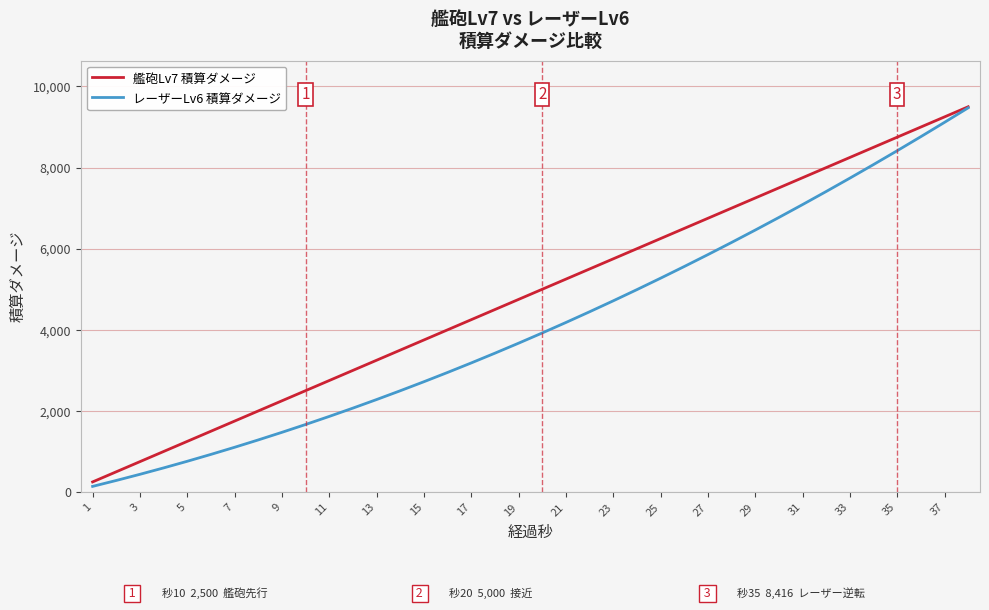

Reading left to right, what are all the values shown in this chart?

艦砲Lv7 積算ダメージ: 250.0	500.0	750.0	1000.0	1250.0	1500.0	1750.0	2000.0	2250.0	2500.0	2750.0	3000.0	3250.0	3500.0	3750.0	4000.0	4250.0	4500.0	4750.0	5000.0	5250.0	5500.0	5750.0	6000.0	6250.0	6500.0	6750.0	7000.0	7250.0	7500.0	7750.0	8000.0	8250.0	8500.0	8750.0	9000.0	9250.0	9500.0
レーザーLv6 積算ダメージ: 140.0	285.9	437.7	595.5	759.1	928.6	1104.1	1285.5	1472.7	1665.9	1864.9	2069.9	2280.9	2497.7	2720.5	2949.1	3183.6	3424.1	3670.5	3922.7	4180.9	4444.9	4714.9	4990.9	5272.7	5560.5	5854.1	6153.6	6459.1	6770.5	7087.7	7410.9	7740.0	8075.0	8415.9	8762.7	9115.5	9474.1